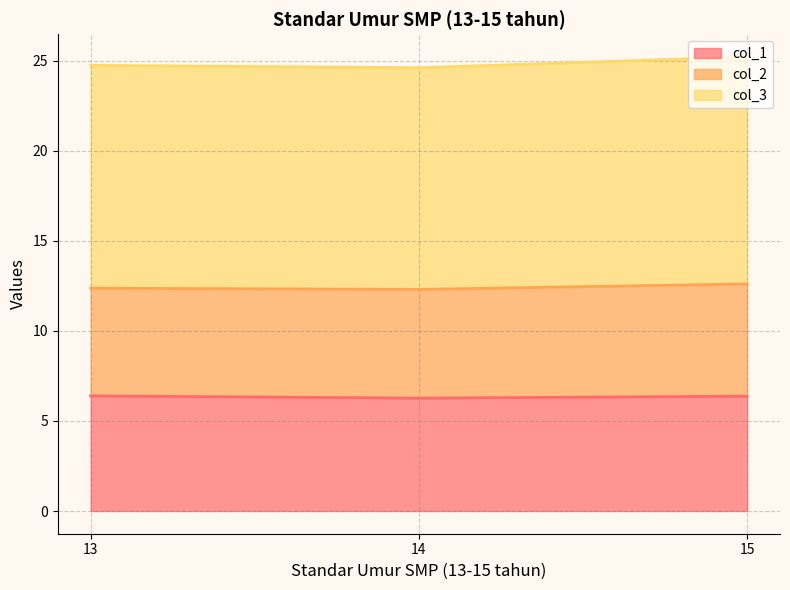

What is the maximum value for col_1?

6.4